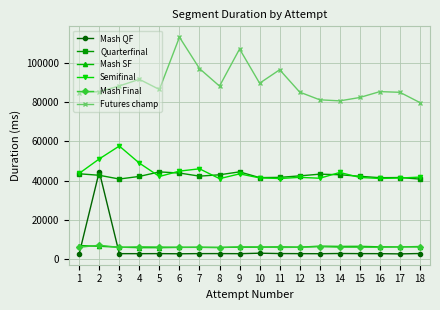

What is the difference between the highest and lowest values at 10?

87016